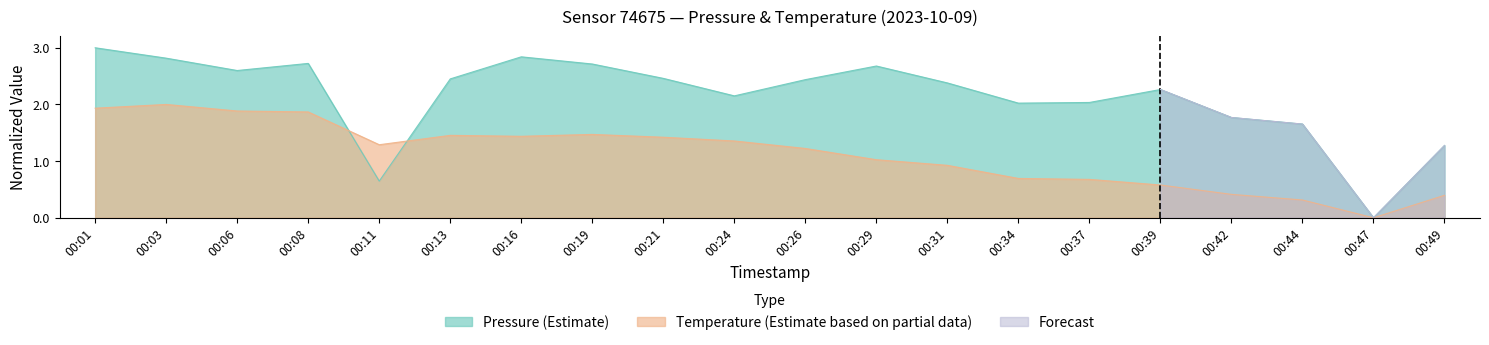

How many lines are shown in the chart?

2